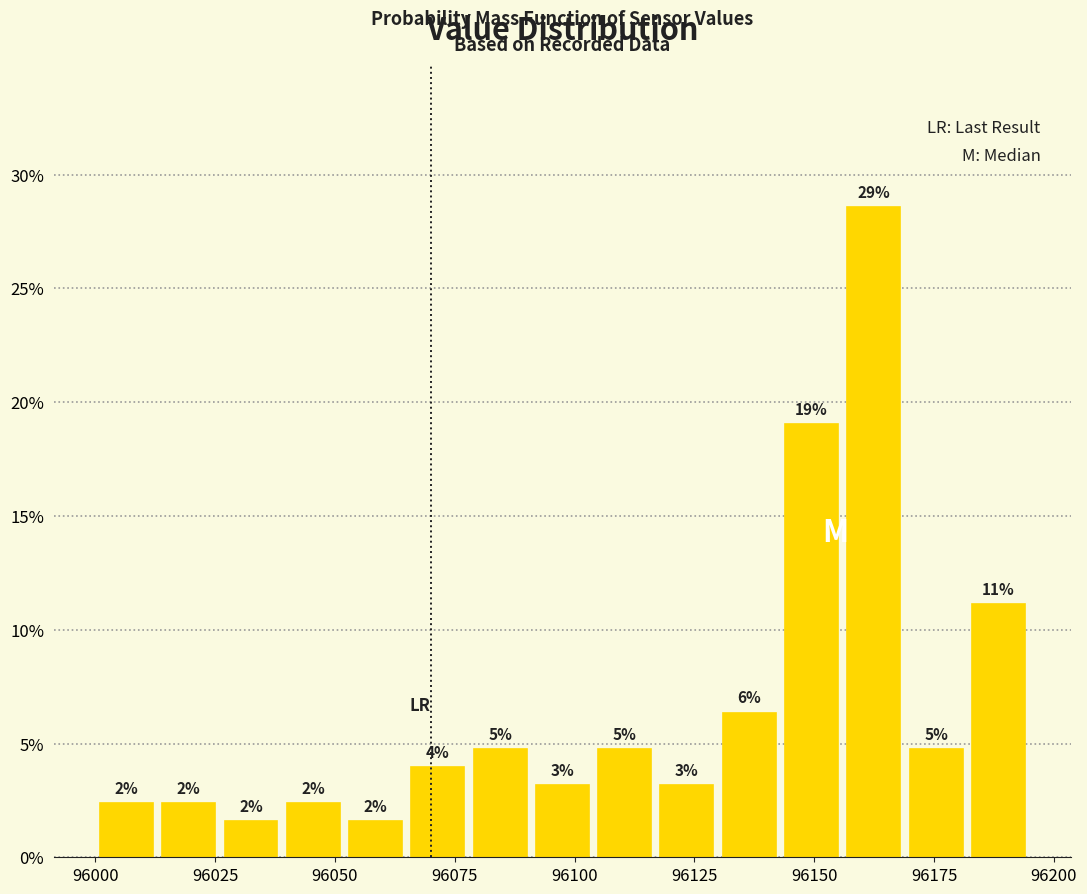

Around what value on the x-axis is the tallest bar? Give the approximate position of its centre, as read against the axis.

96160